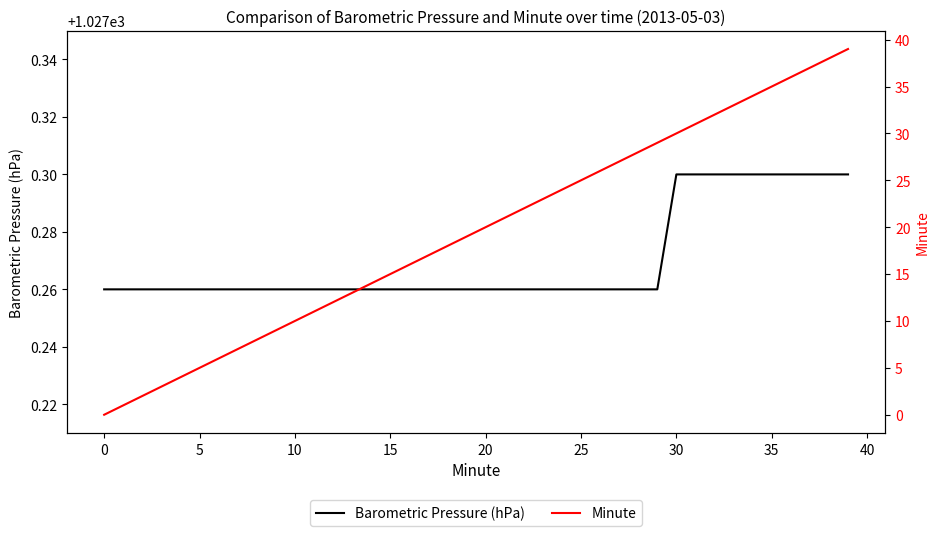

What is the spread (max minus min) of values at 12?

1015.3